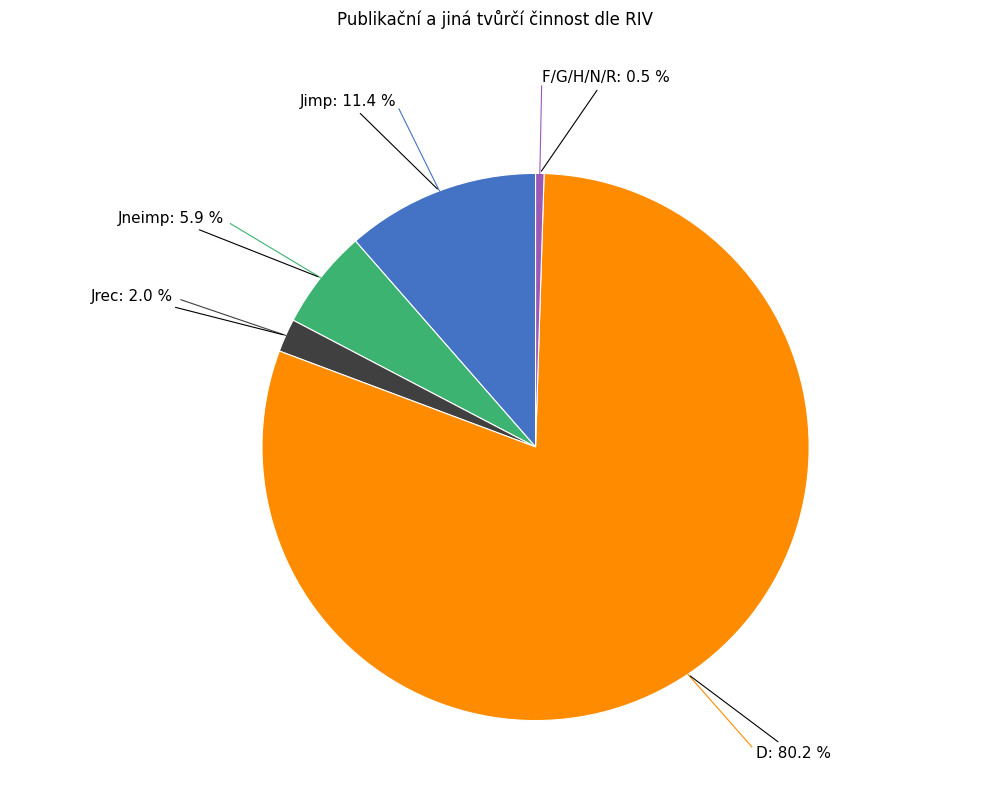

Rank the categories by value from highest to lowest.

D, Jimp, Jneimp, Jrec, F/G/H/N/R